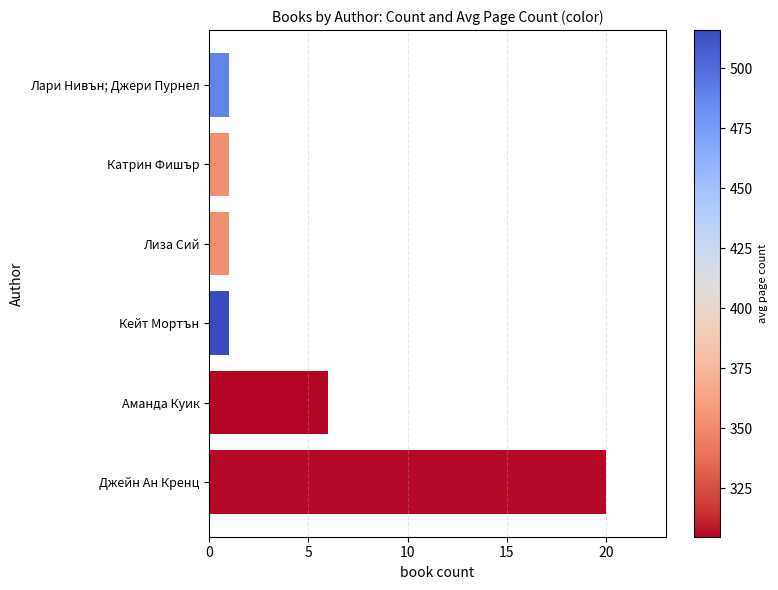

What is the sum of all values?

30